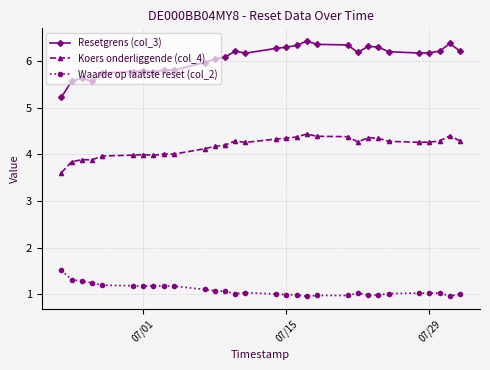

What are all the series names shown in the legend?

Resetgrens (col_3), Koers onderliggende (col_4), Waarde op laatste reset (col_2)